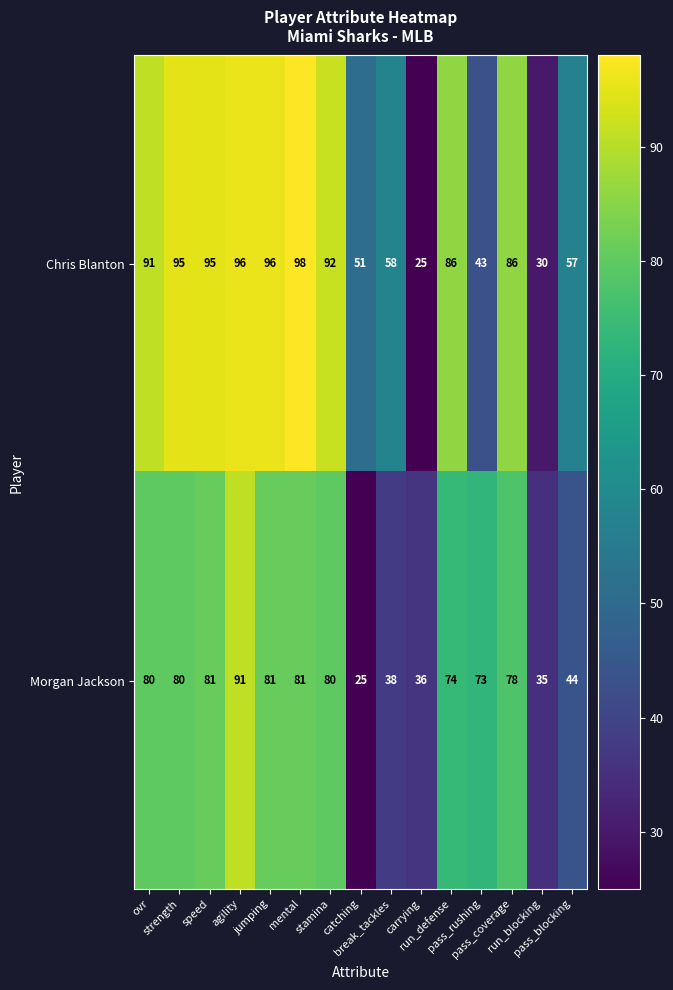

Rank the series by their maximum value, from lowest to highest.

Morgan Jackson, Chris Blanton